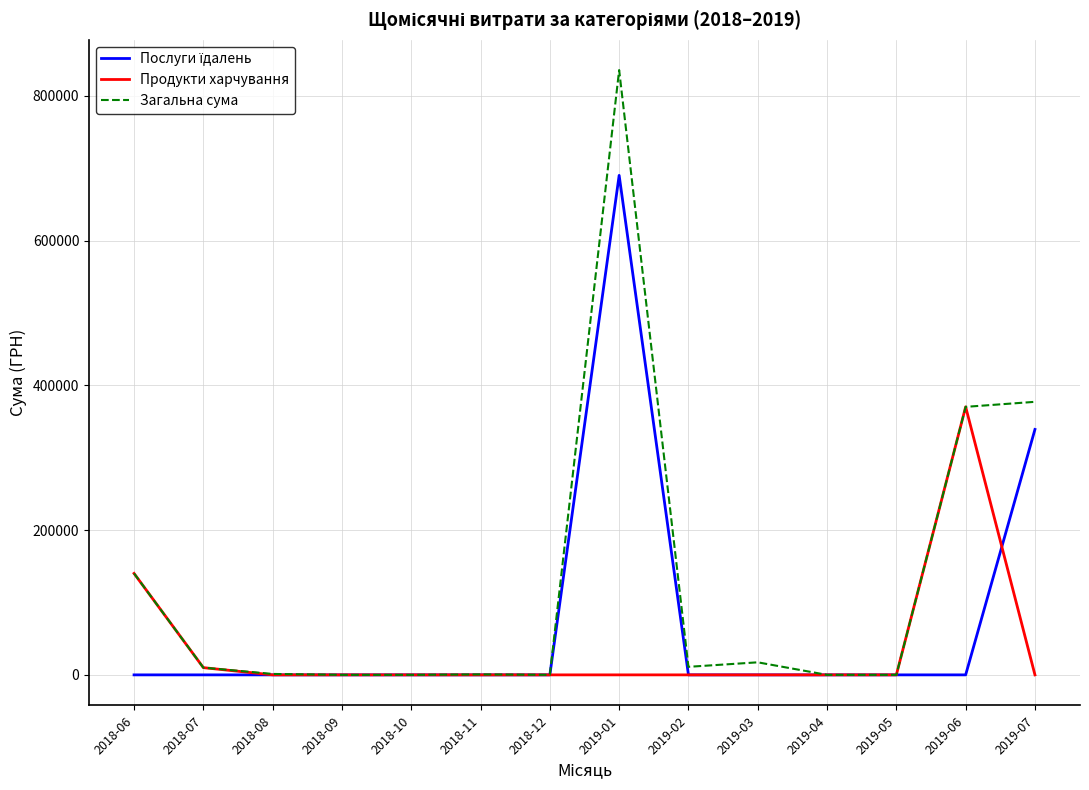

Which series has the widest spread of values?

Загальна сума